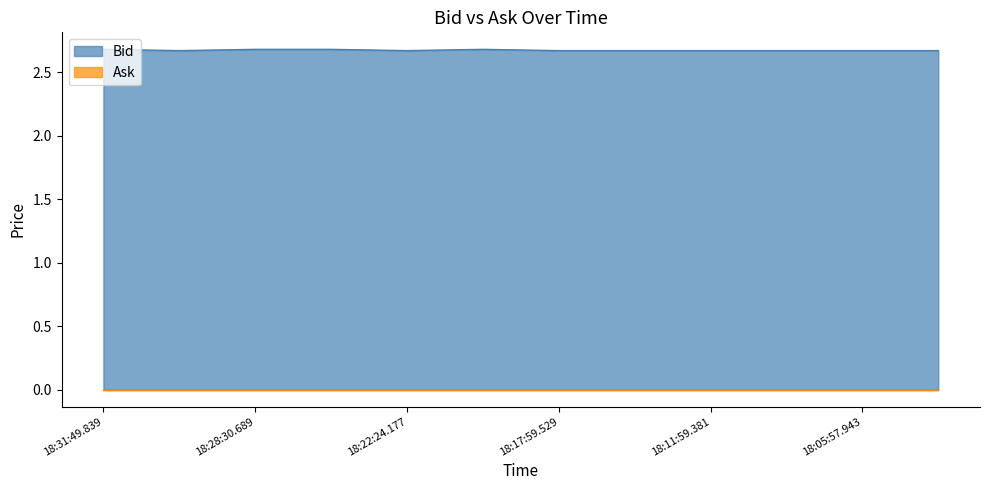

Which category has the highest value across all series?

18:31:49.839